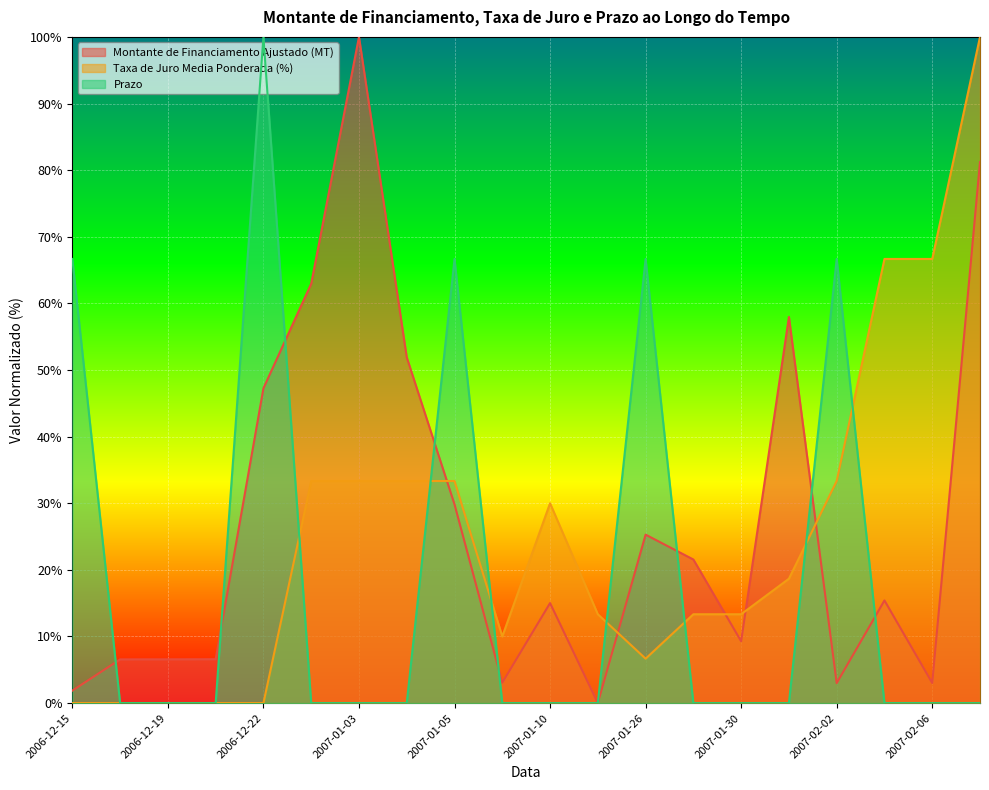

How many times do Taxa de Juro Media Ponderada (%) and Prazo cross each other?

7